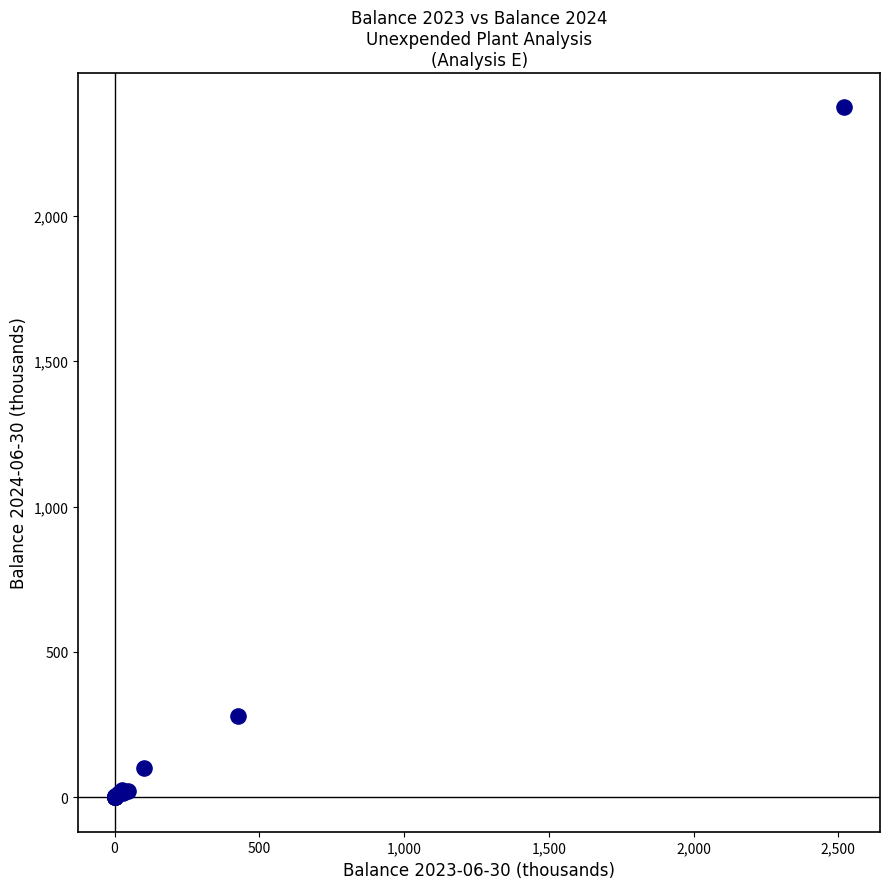

What Y value in the scatter plot is closest to 1186?

280.2